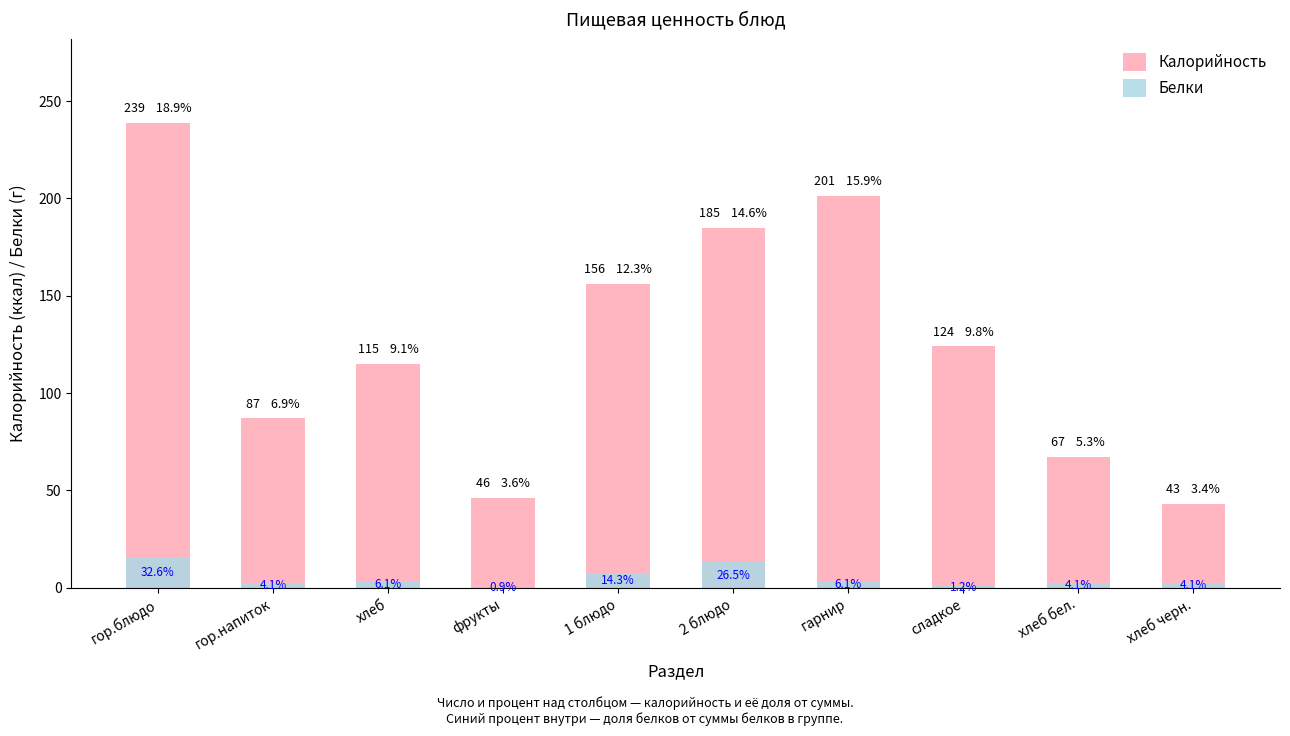

Reading left to right, what are all the values shown in this chart?

Калорийность: гор.блюдо=239.0	гор.напиток=87.0	хлеб=115.0	фрукты=46.0	1 блюдо=156.0	2 блюдо=185.0	гарнир=201.5	сладкое=124.0	хлеб бел.=67.0	хлеб черн.=43.0
Белки: гор.блюдо=16.0	гор.напиток=2.0	хлеб=3.0	фрукты=0.4	1 блюдо=7.0	2 блюдо=13.0	гарнир=3.0	сладкое=0.6	хлеб бел.=2.0	хлеб черн.=2.0